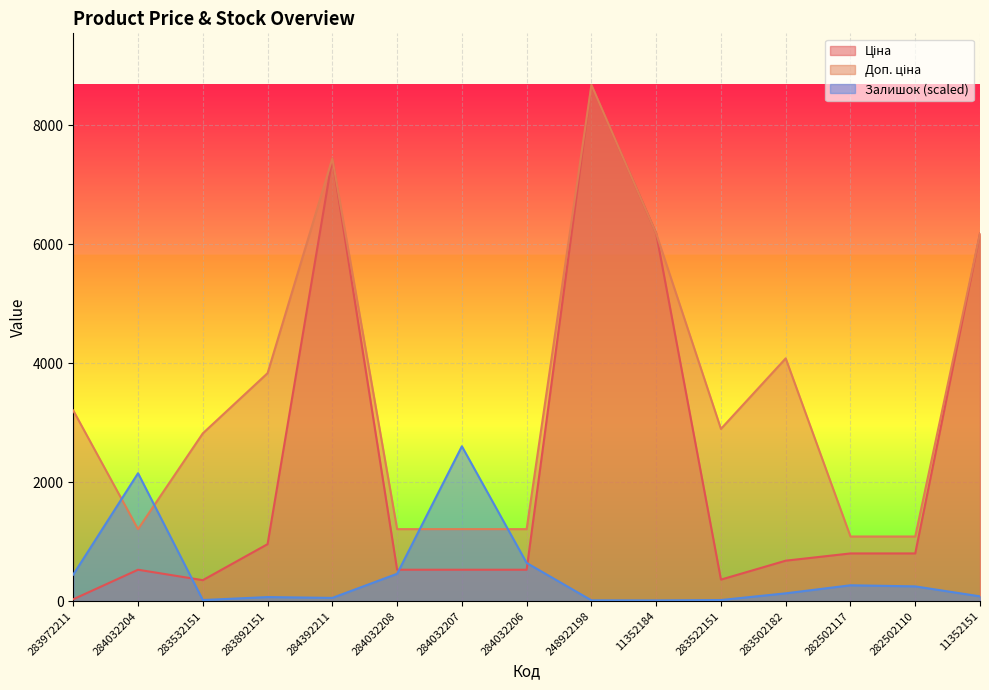

True or false: Ціна has a value of 1107.1 at 283502182.

False